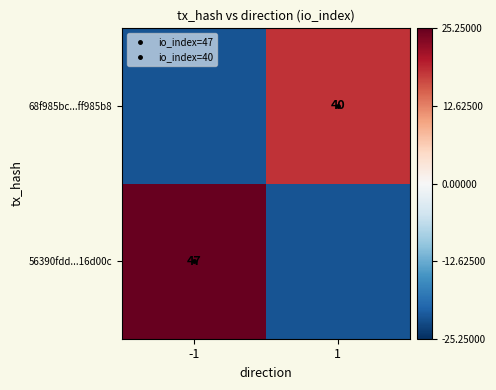

Read the 68f985bc...ff985b8 value at -1.

-21.8